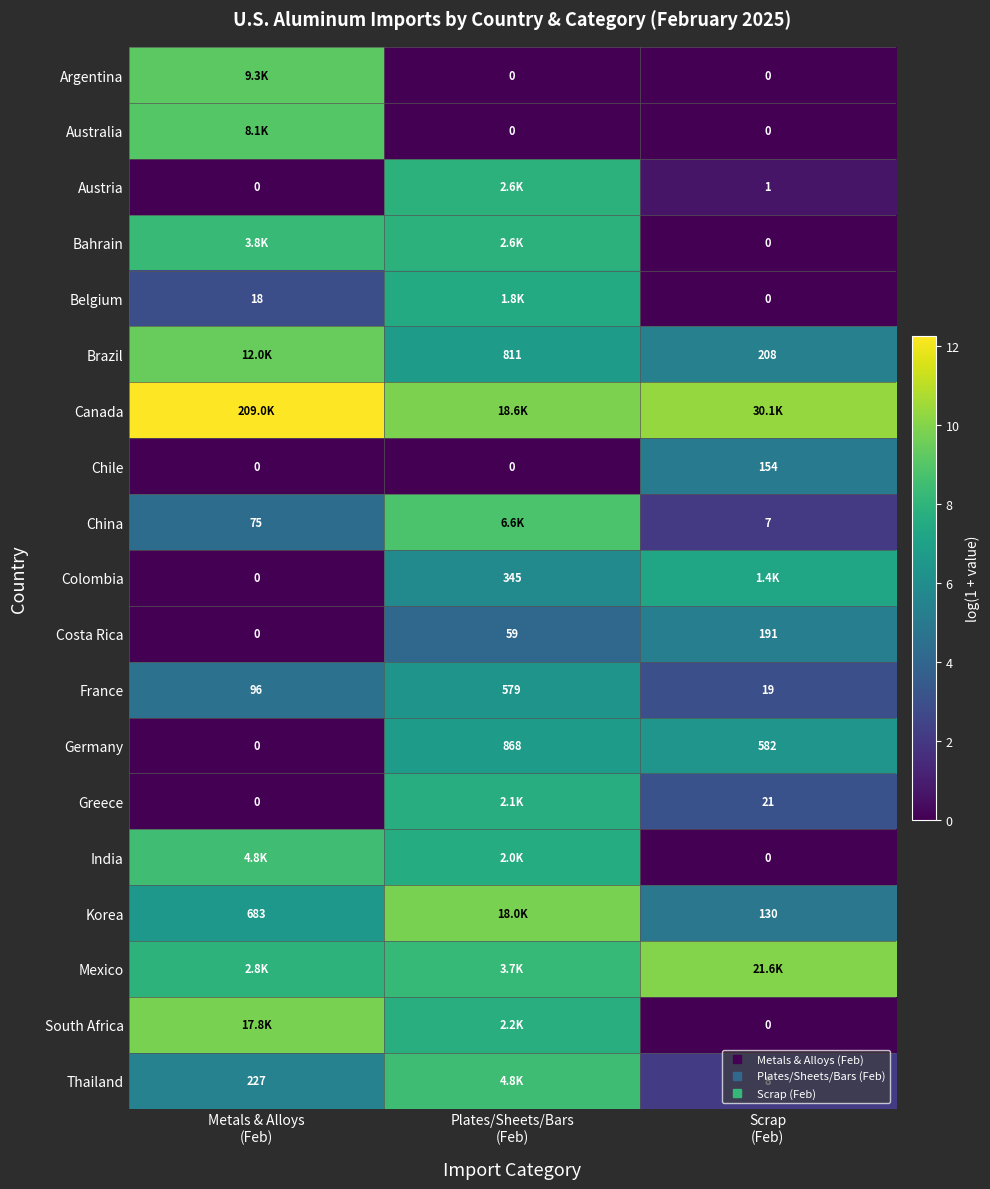

Where is Belgium nearest to the value 3?

Metals & Alloys (Feb)